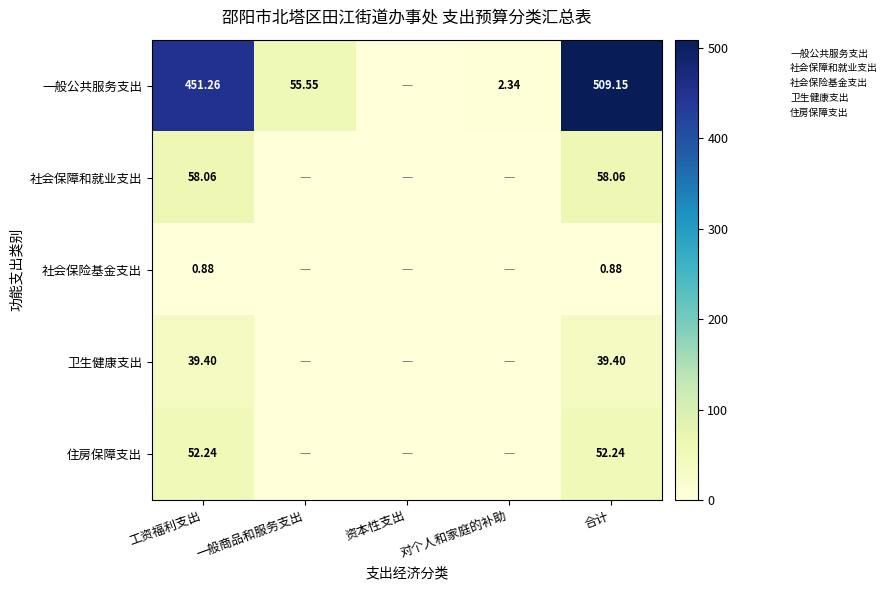

What is the total value across all series at 合计?

659.7